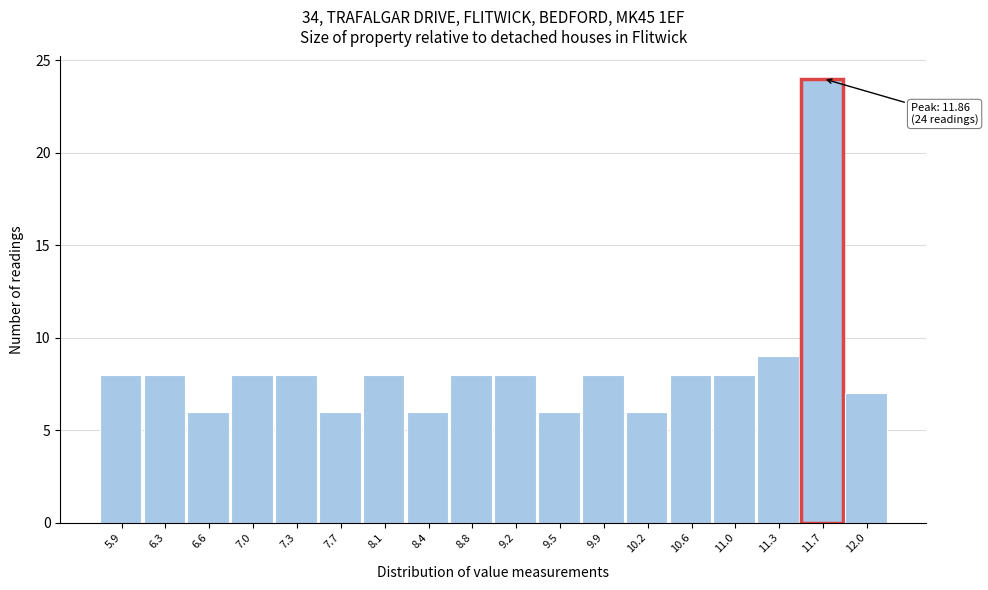

Reading left to right, list all the values displayed in this chart.

8	8	6	8	8	6	8	6	8	8	6	8	6	8	8	9	24	7